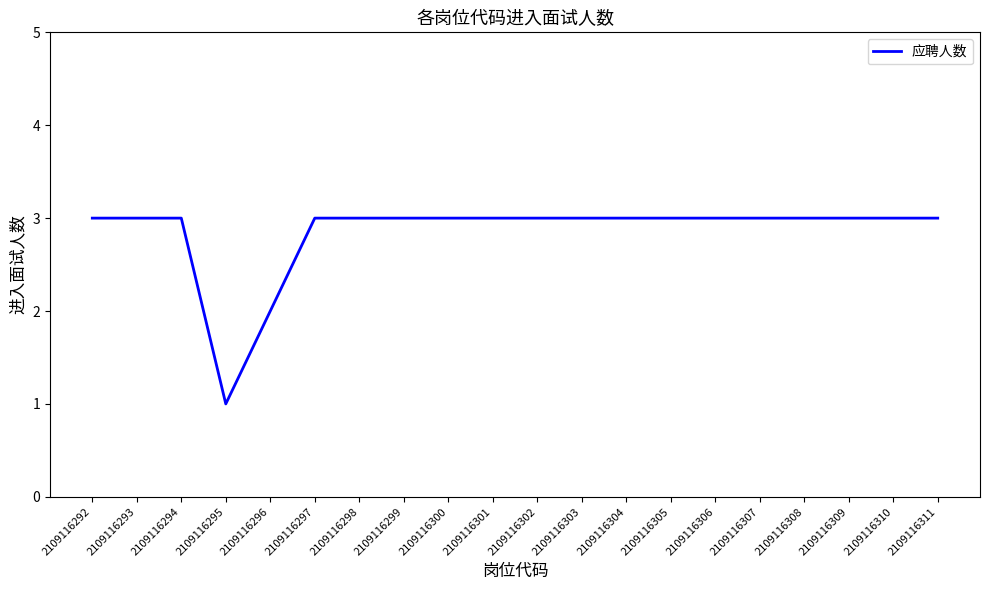

What is the ratio of the value at 2109116298 to the value at 2109116292?

1.0